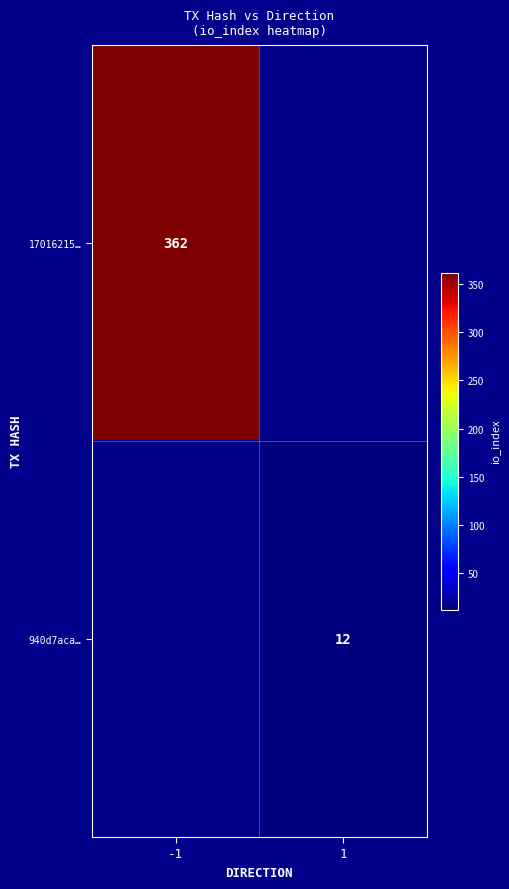

Is it true that 17016215… equals 543 at -1?

False